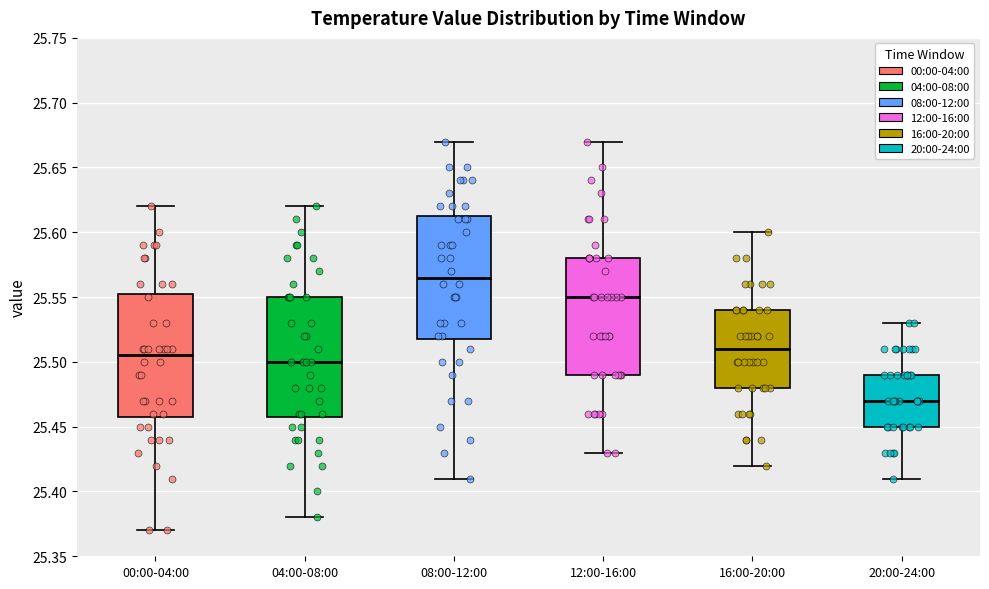

Where is the upper edge of the box for 00:00-04:00 on the y-axis? The values are not printed on the chart, so give them approximately, as read against the axis.

25.555